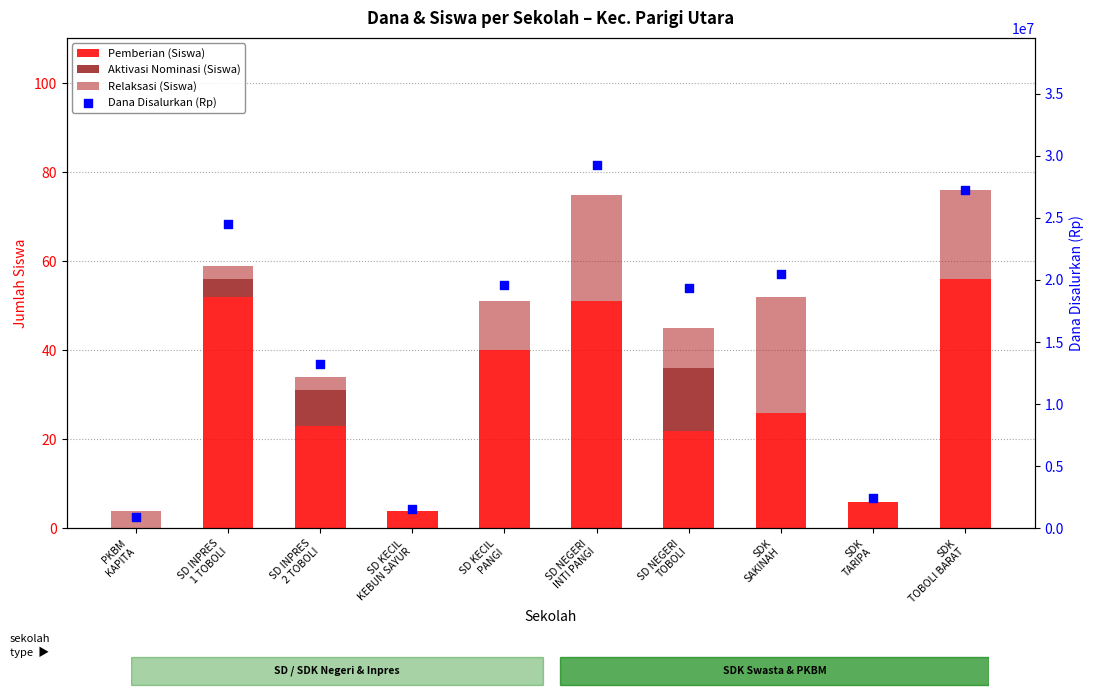

Which series contains the highest Y value?

Dana Disalurkan (Rp)